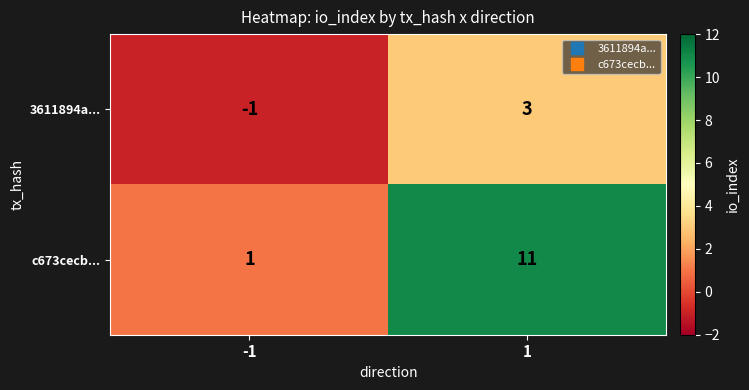

Reading left to right, extract all data points from this chart.

3611894a...: -1=-1	1=3
c673cecb...: -1=1	1=11